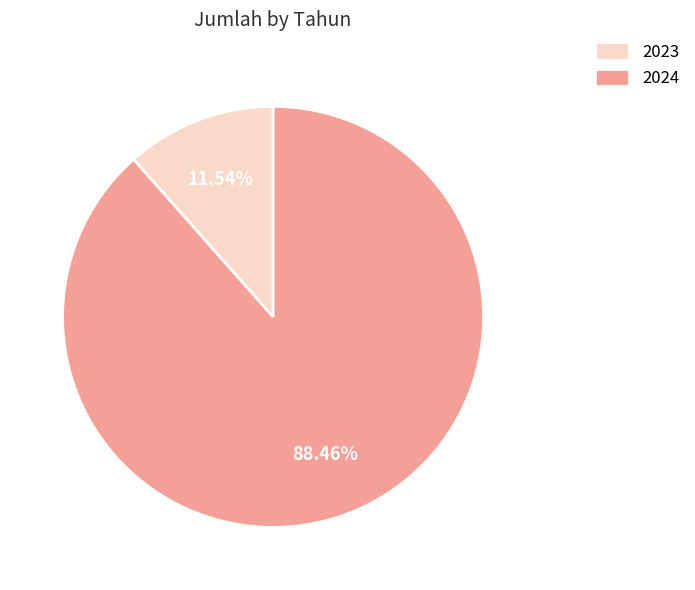

What percentage is the 2023 slice, to the nearest percent?

12%